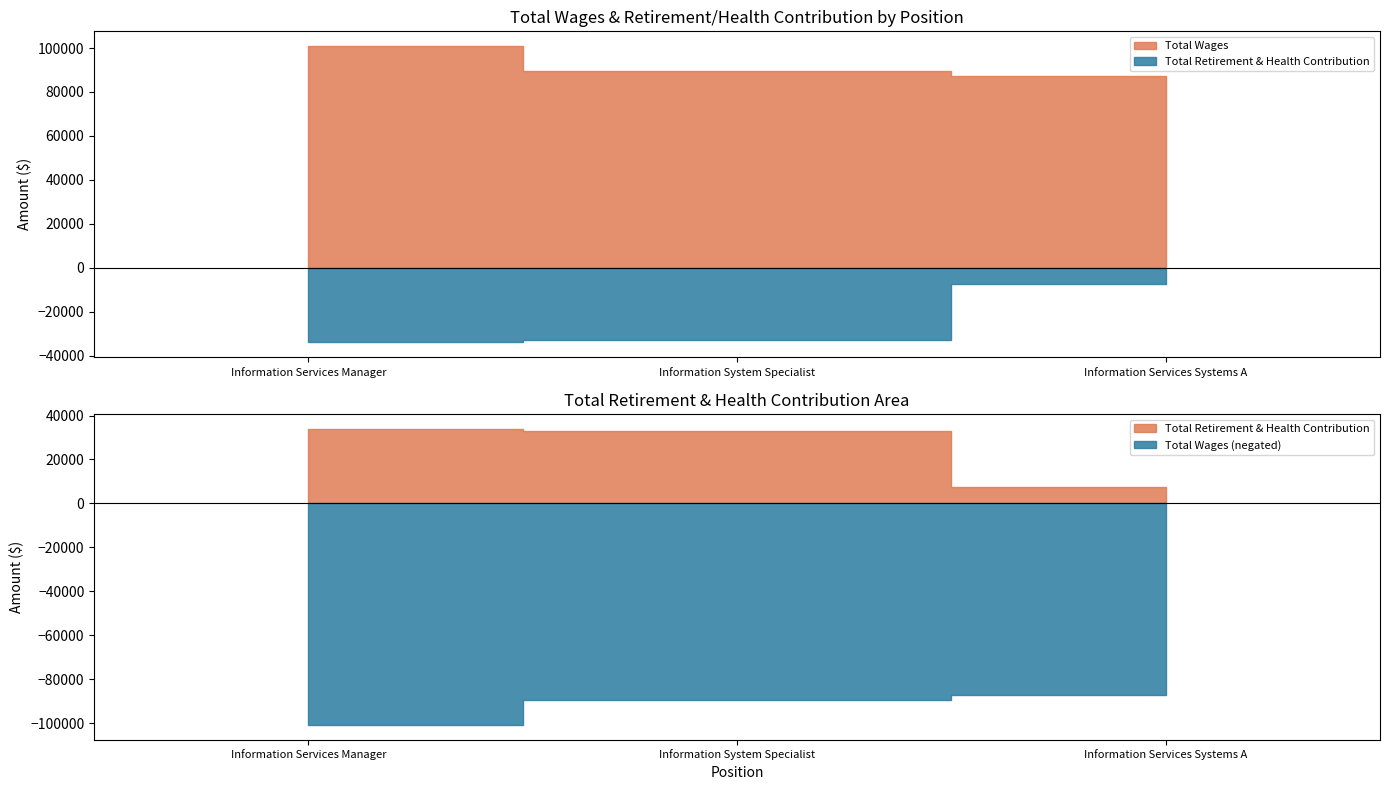

What is the smallest value displayed?

7543